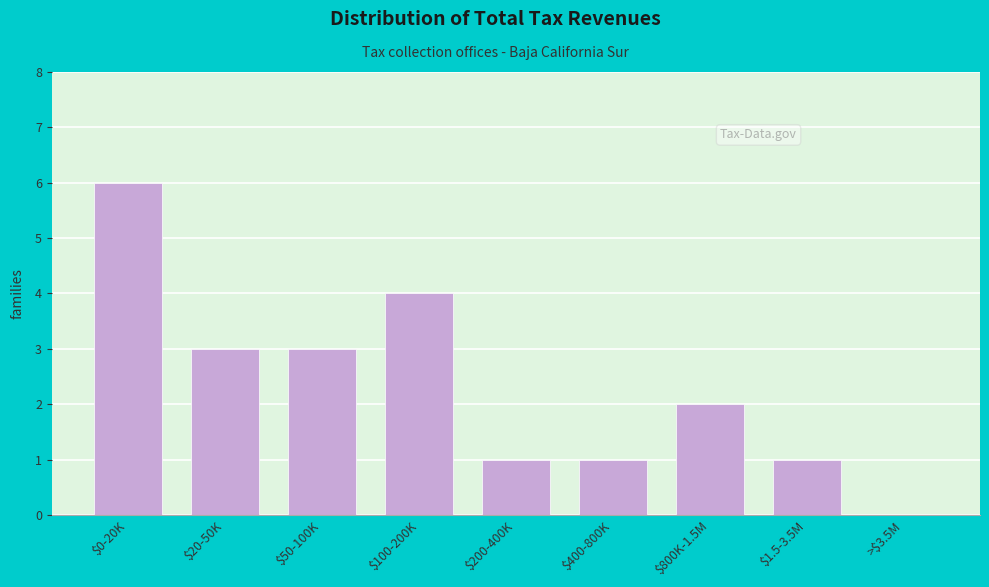

What is the maximum value shown in the chart?

6